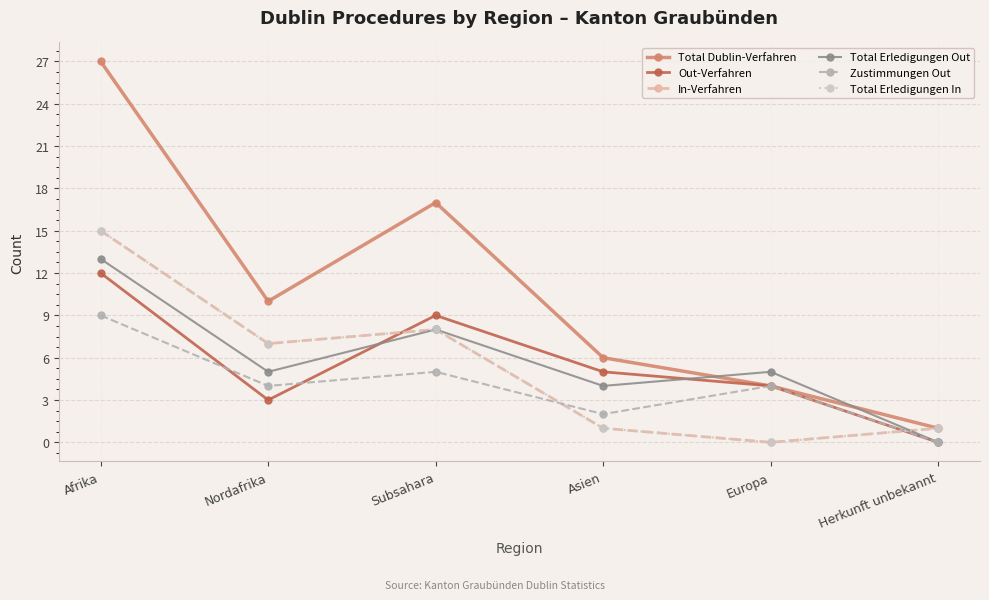

Is this an area chart (filled region under the line)?

No